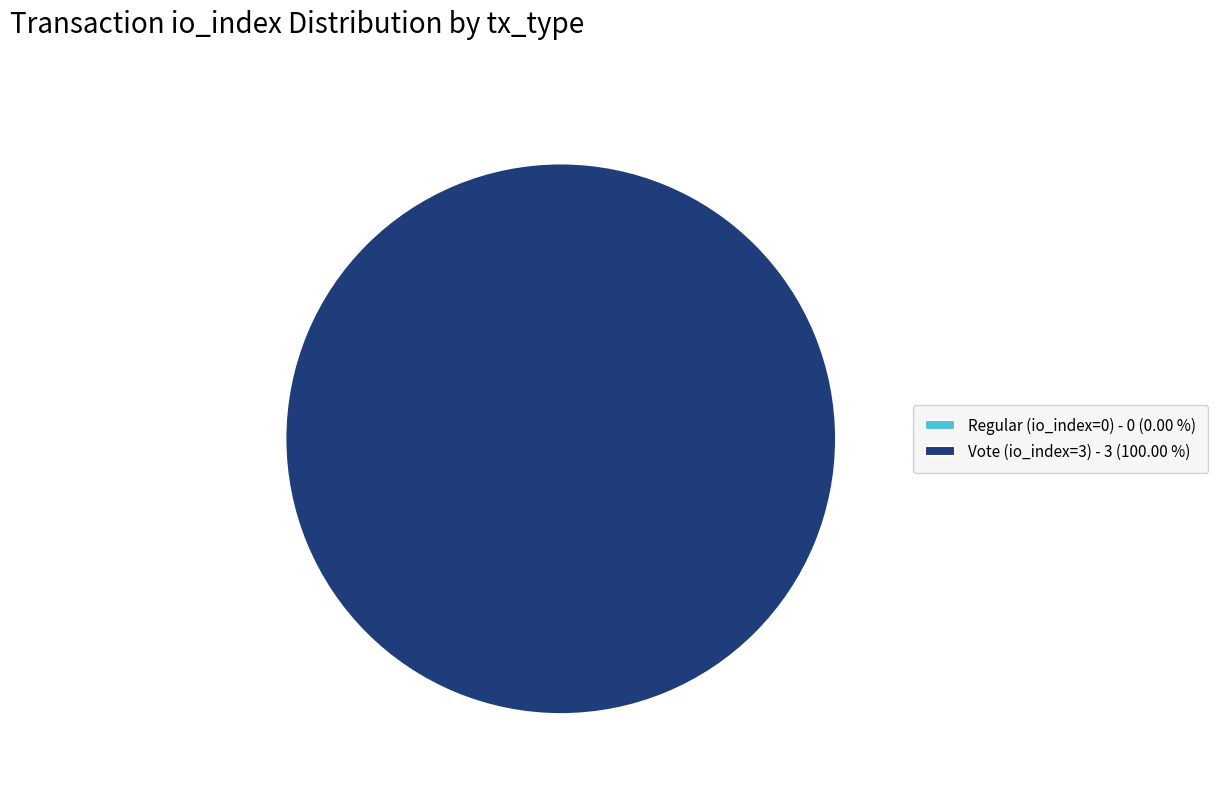

To the nearest percent, what percentage of the pie is Vote (io_index=3)?

100%